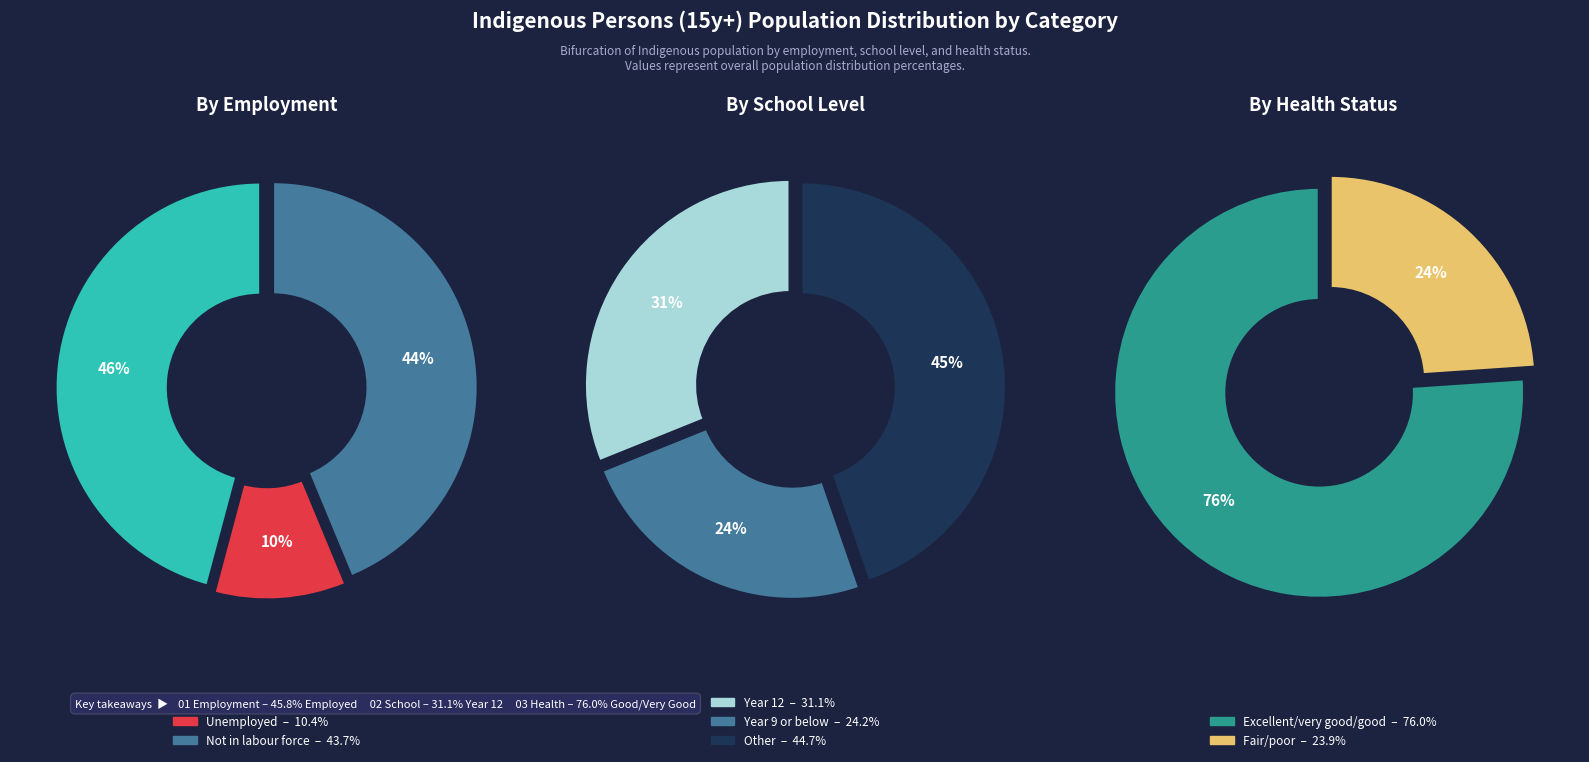

Which category has the smallest portion of the pie?

Unemployed